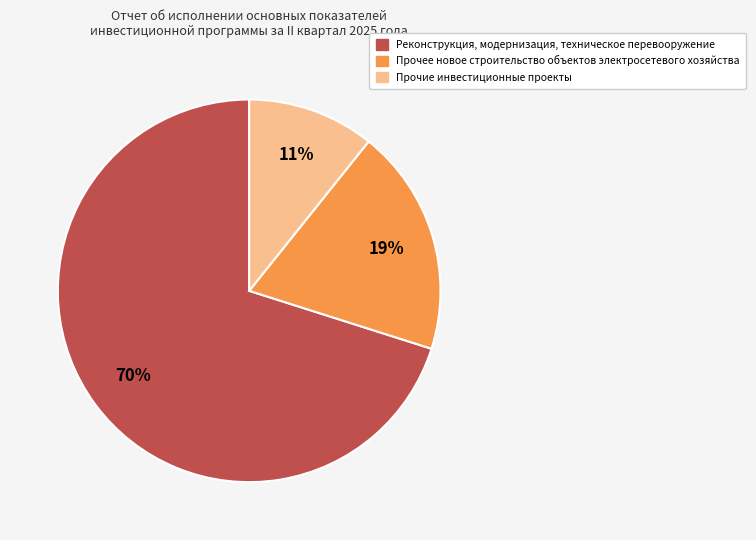

How many slices are in this pie chart?

3